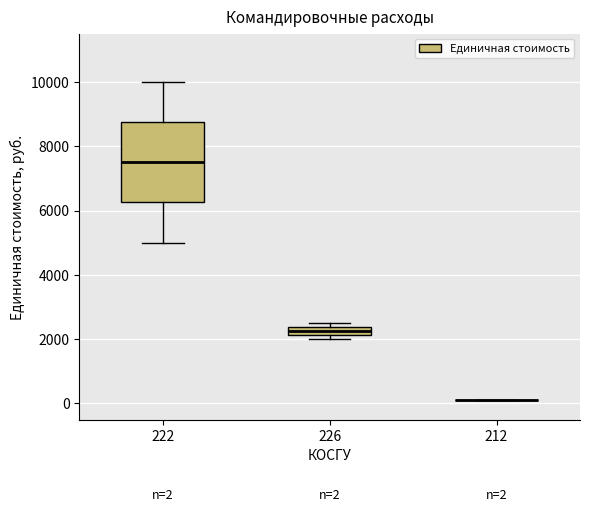

Comparing the boxes themselves (not the whiskers), which one is the tallest?

222